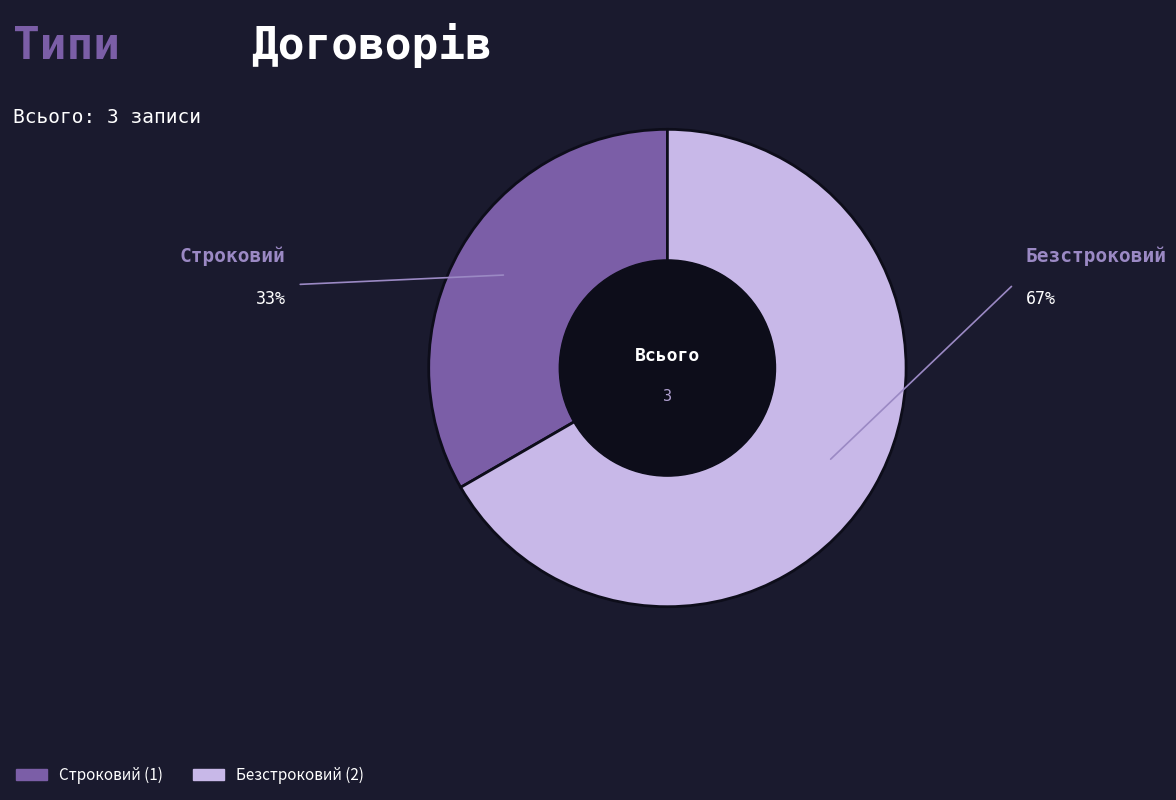

Is there any slice that represents more than half of the pie?

Yes